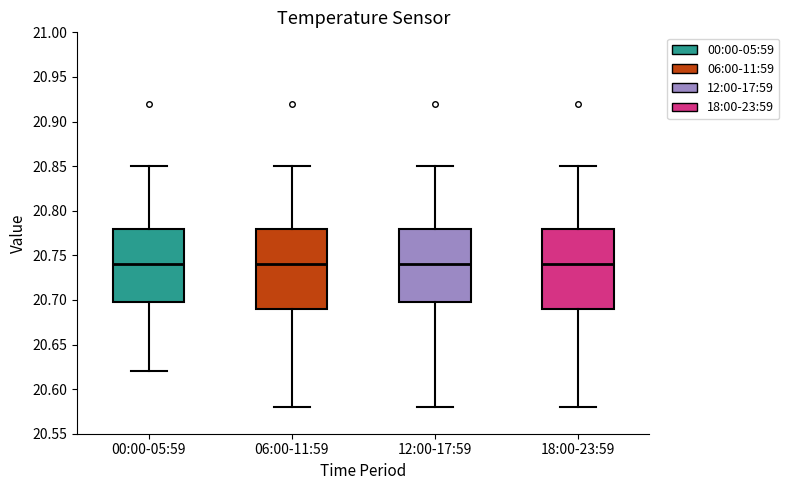

Where is the upper edge of the box for 12:00-17:59 on the y-axis? The values are not printed on the chart, so give them approximately, as read against the axis.

20.78